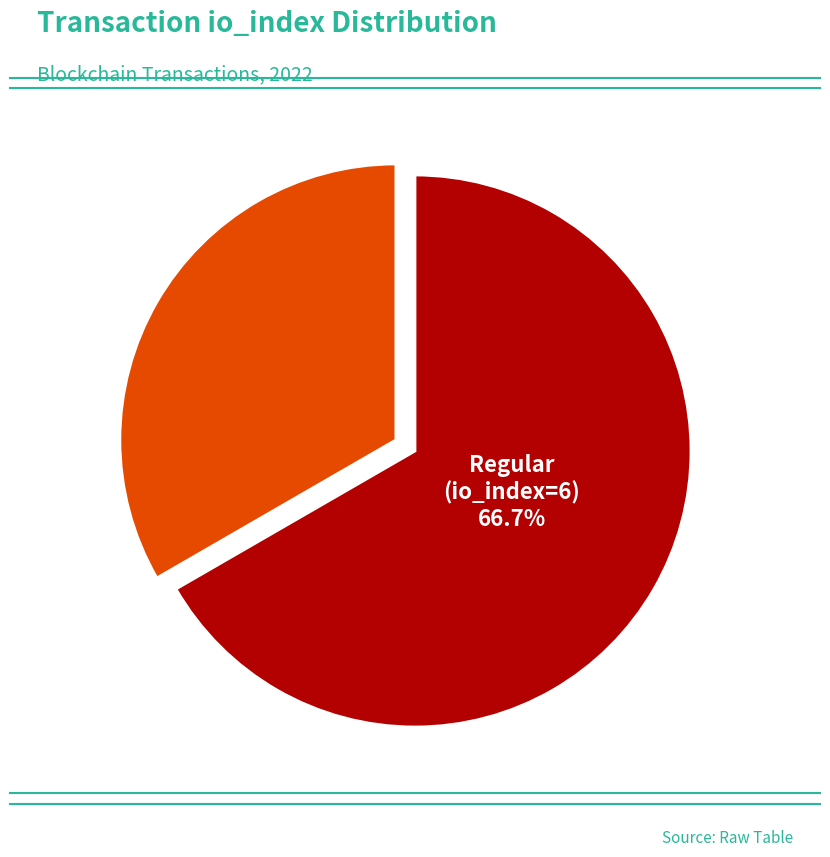

How many segments does this pie chart have?

2